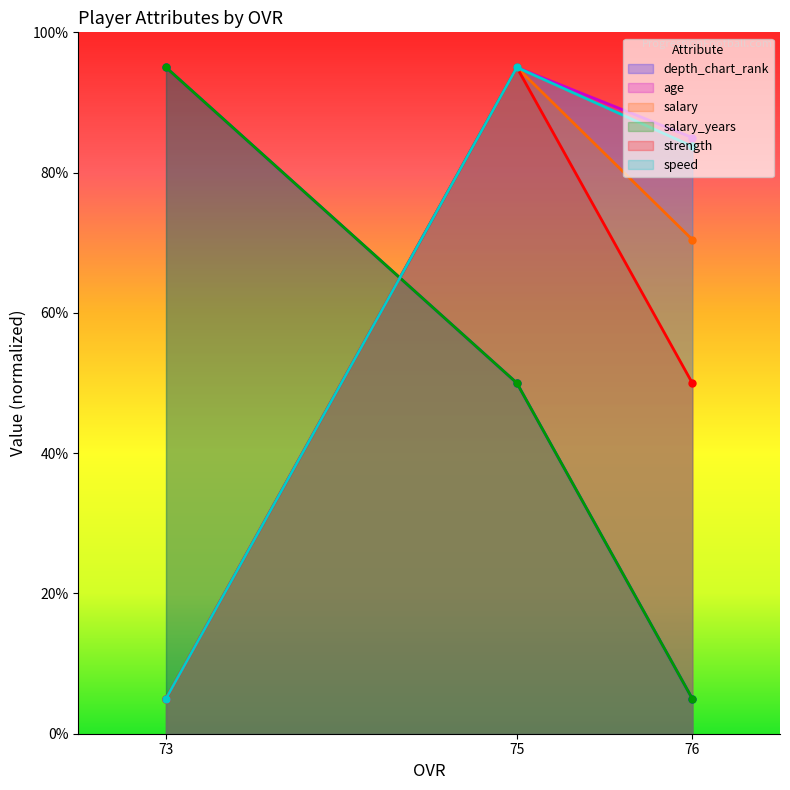

Which category has the highest value across all series?

73